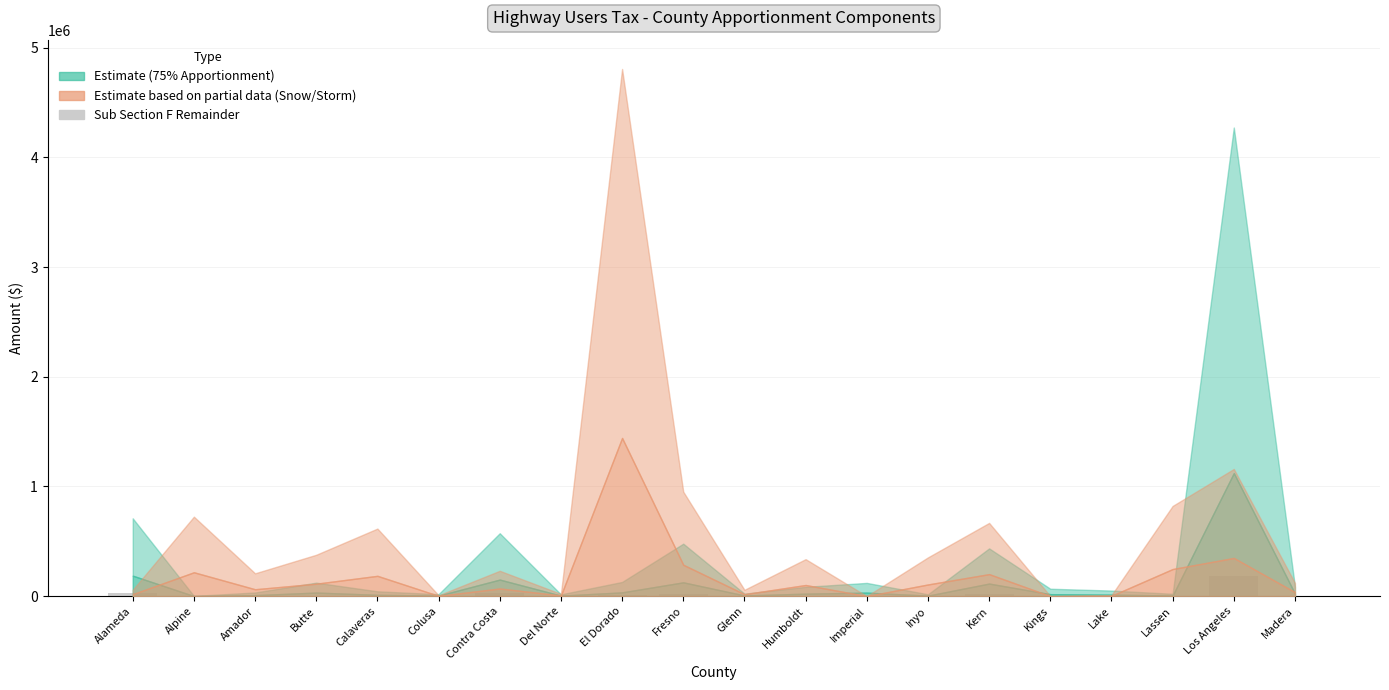

What is the maximum value shown in the chart?

182426.5